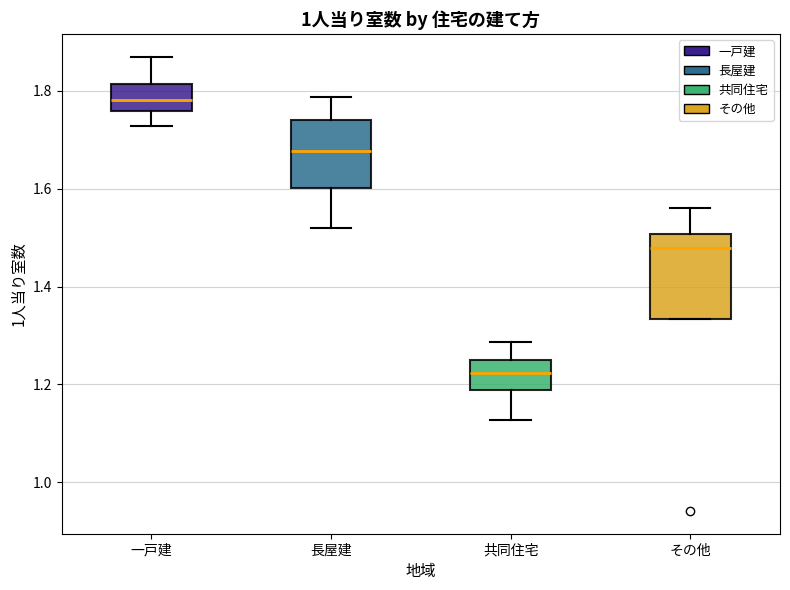

Which box's median line is the lowest?

共同住宅